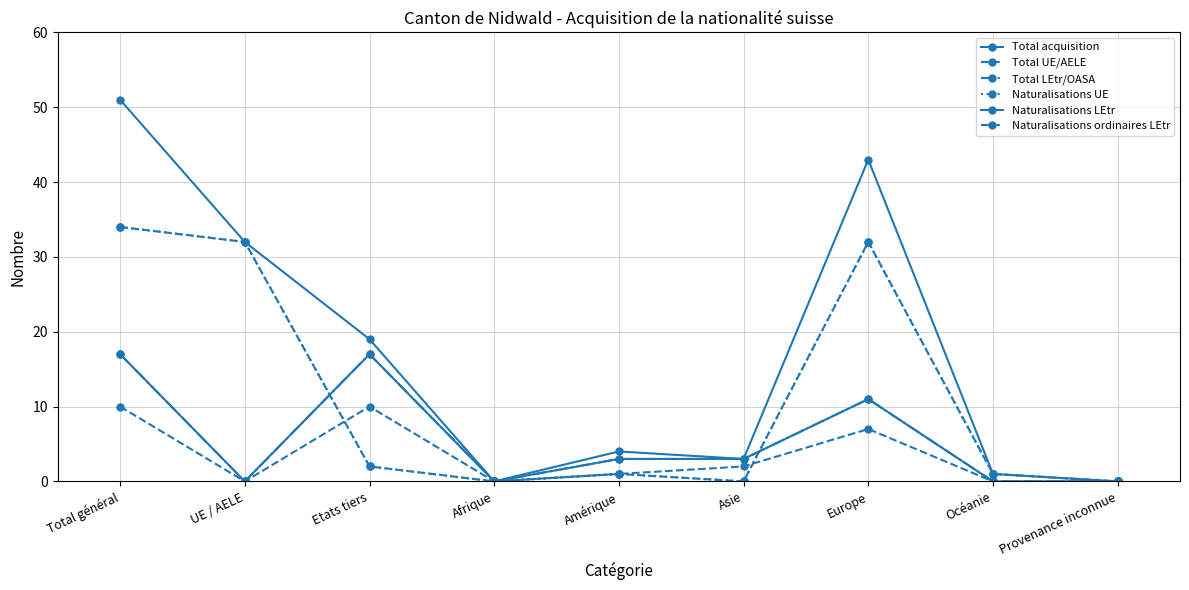

At which label is Naturalisations LEtr closest to 8?

Europe